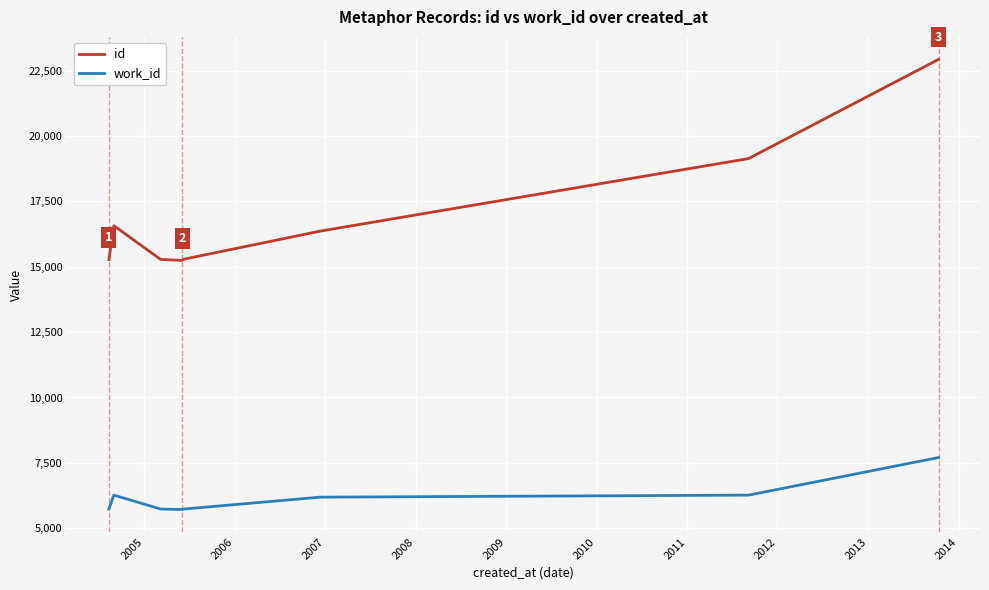

What is the difference between the maximum and minimum values in the id series?

7692